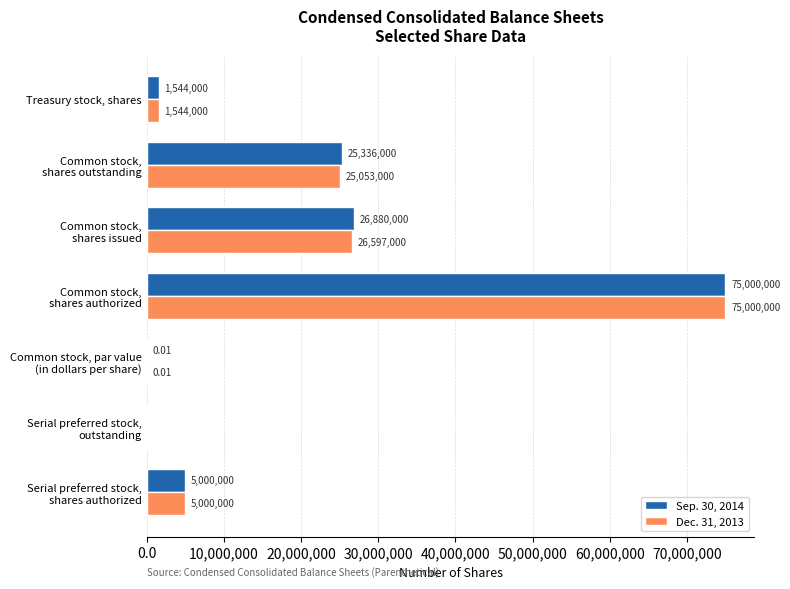

Which series has the largest total across all categories?

Sep. 30, 2014